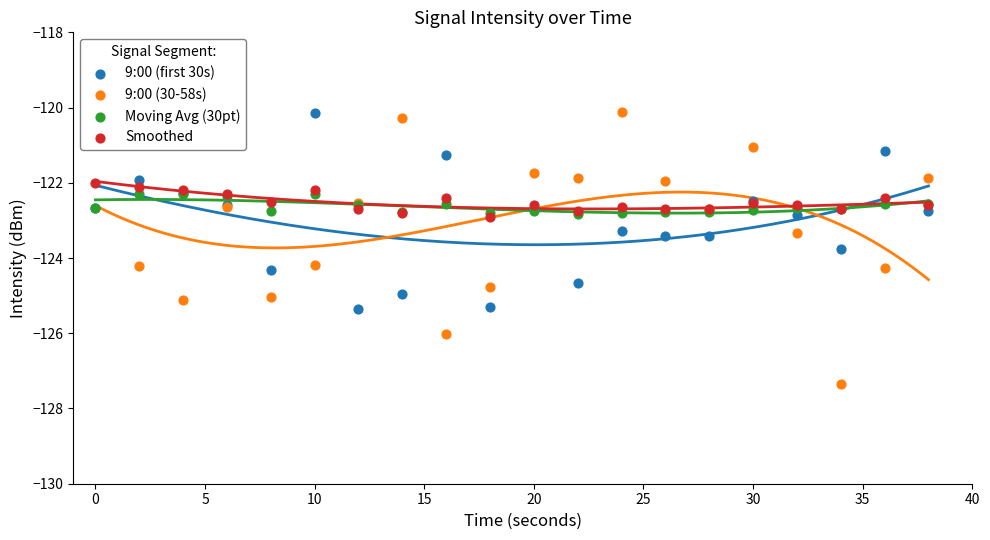

At how many categories does at least one series exceed -122?

12